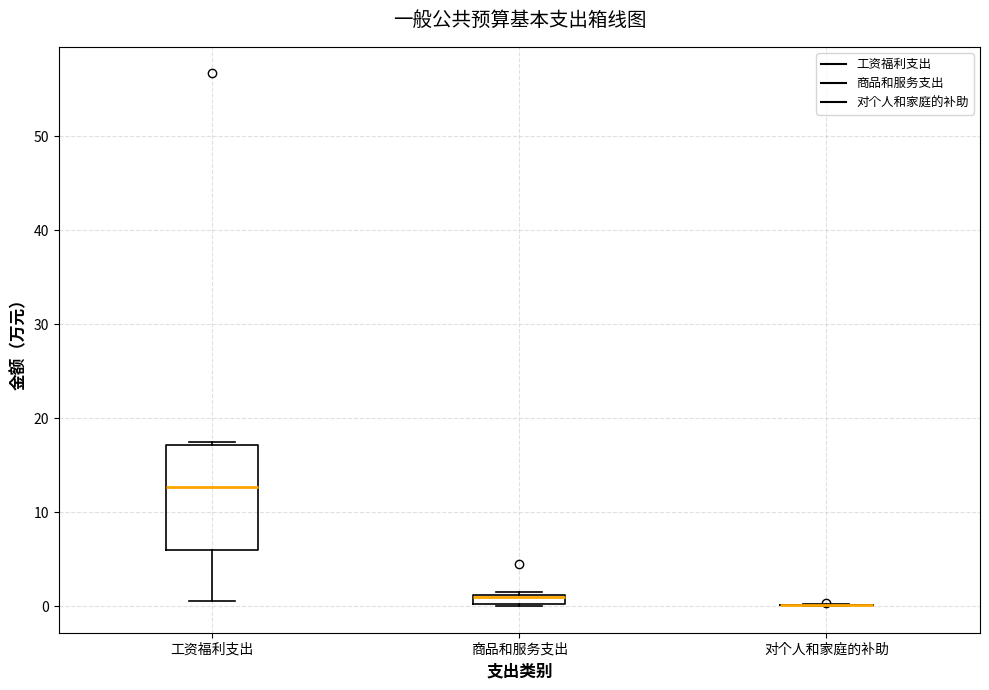

Where is the lower edge of the box for 商品和服务支出 on the y-axis? The values are not printed on the chart, so give them approximately, as read against the axis.

0